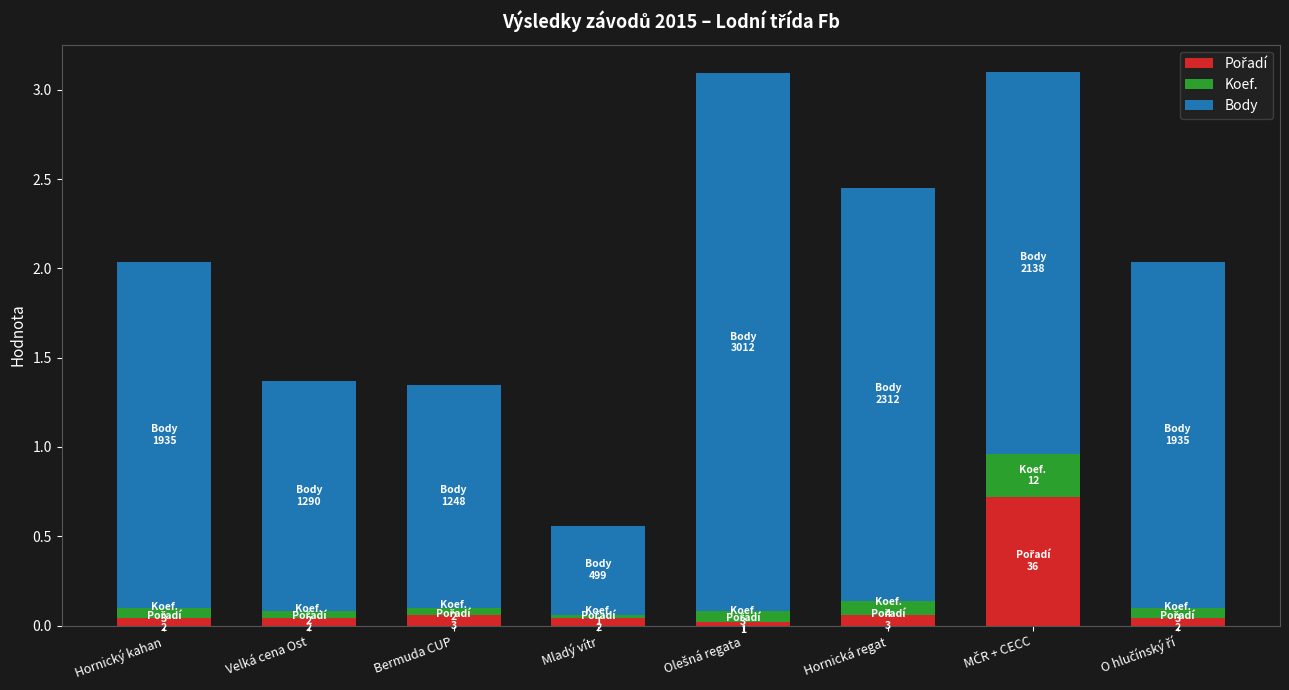

Are the bars grouped side by side (vs. stacked)?

No